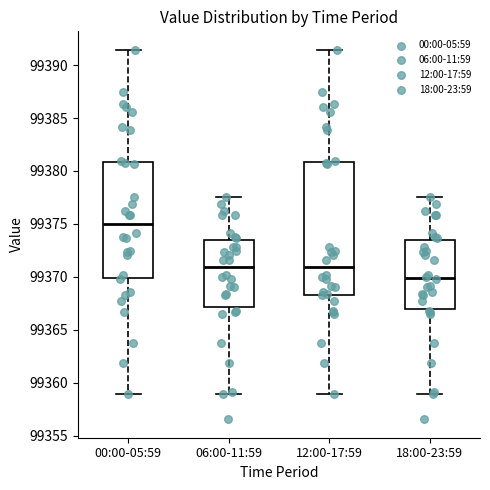

Which box's median line is the highest?

00:00-05:59